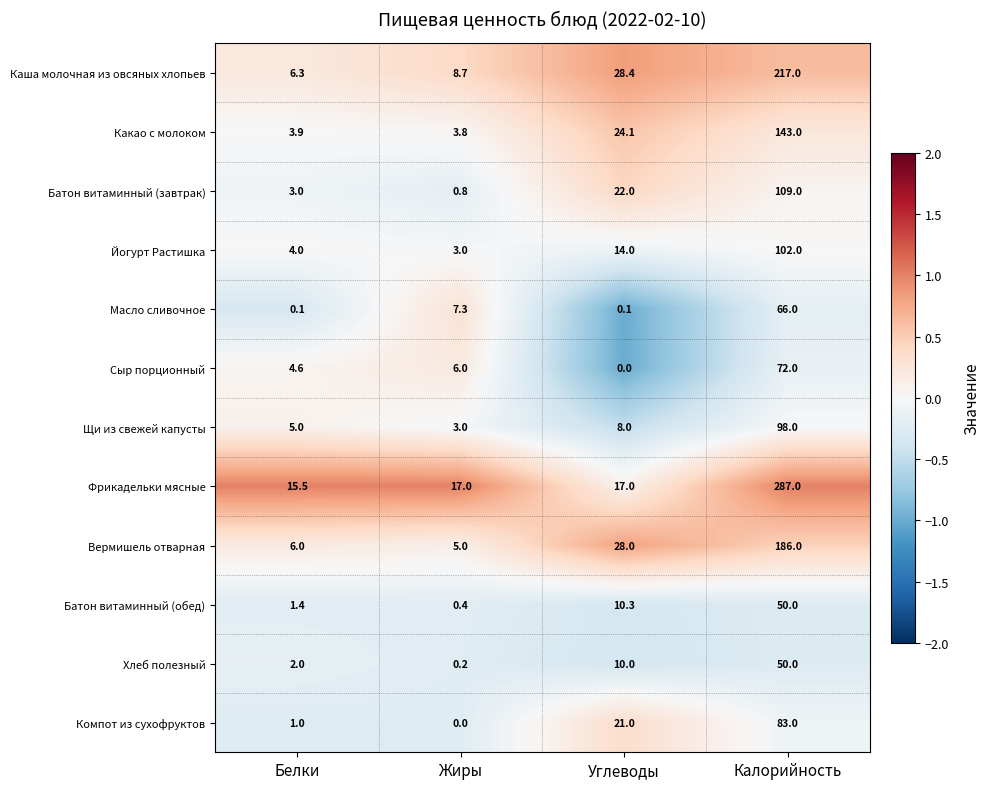

Where is Каша молочная из овсяных хлопьев nearest to the value 111?

Углеводы